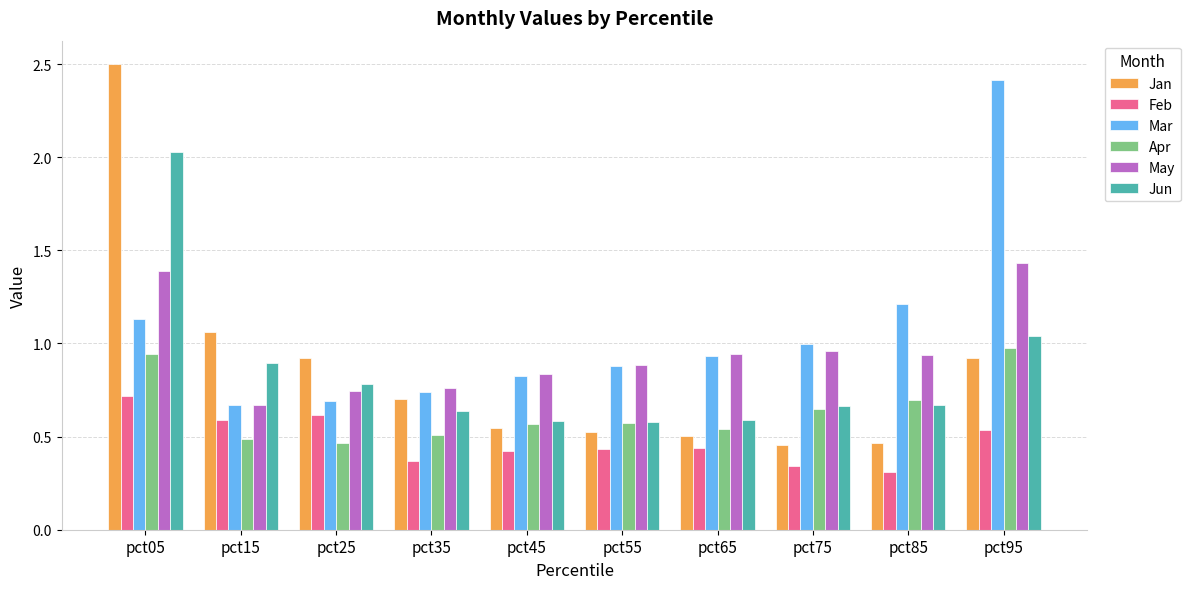

Between pct25 and pct95, which series saw the biggest shift?

Mar